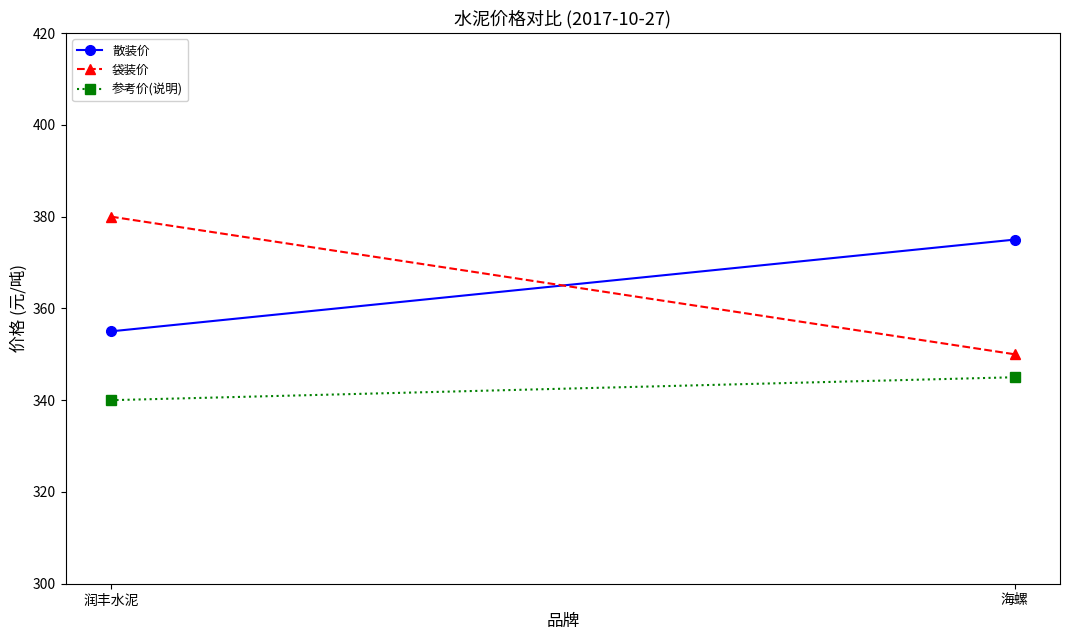

Reading left to right, what are all the values shown in this chart?

散装价: 355	375
袋装价: 380	350
参考价(说明): 340	345